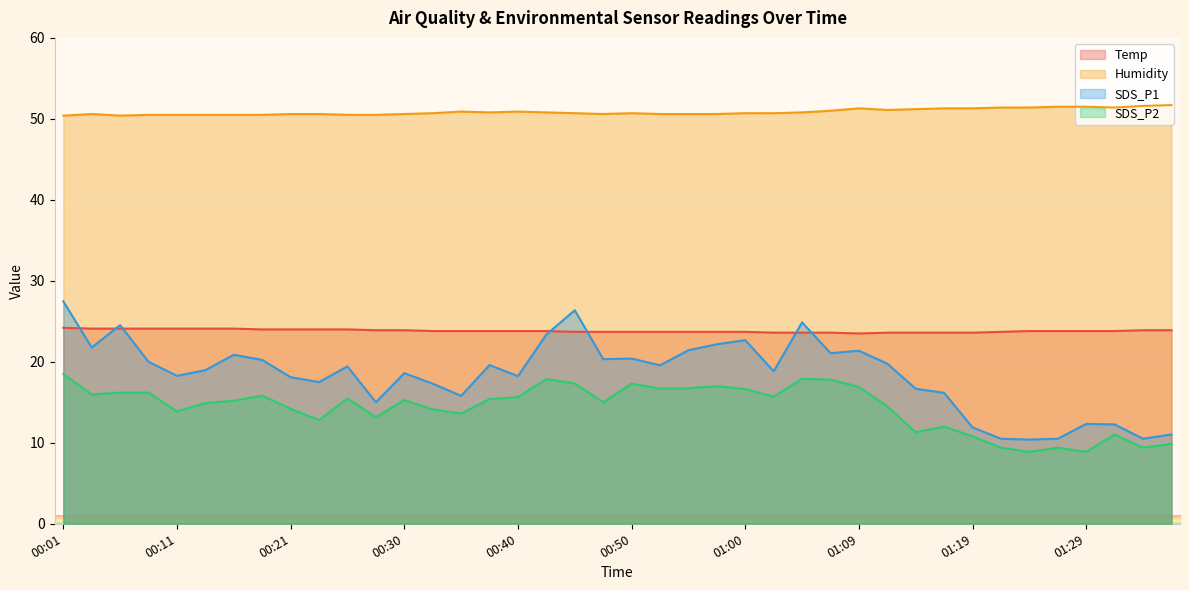

Rank the series at 01:34 from lowest to highest value.

SDS_P2, SDS_P1, Temp, Humidity